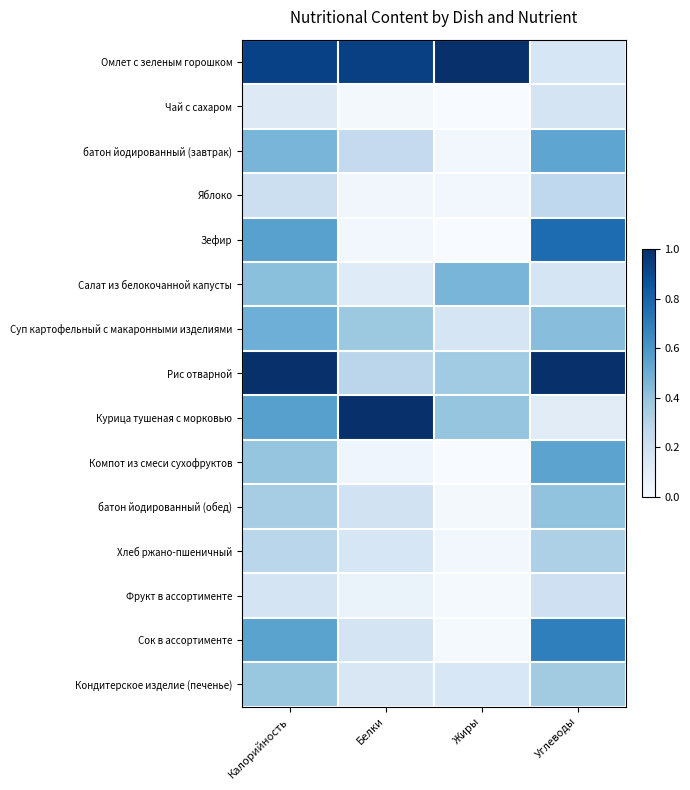

At which category does the chart reach its peak across all series?

Жиры